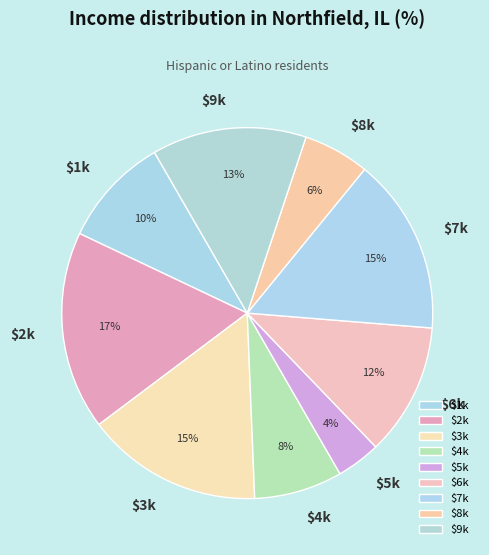

To the nearest percent, what portion does $9k represent?

13%